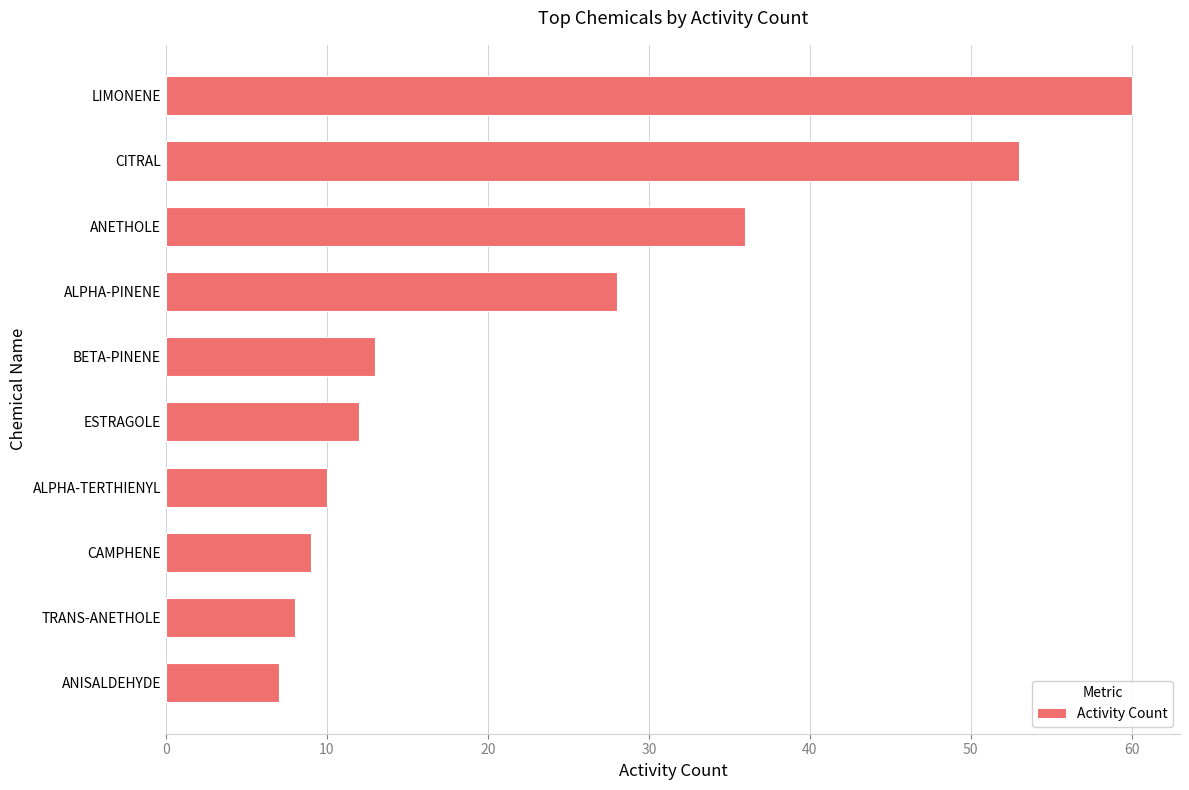

What is the difference between the maximum and minimum values?

53